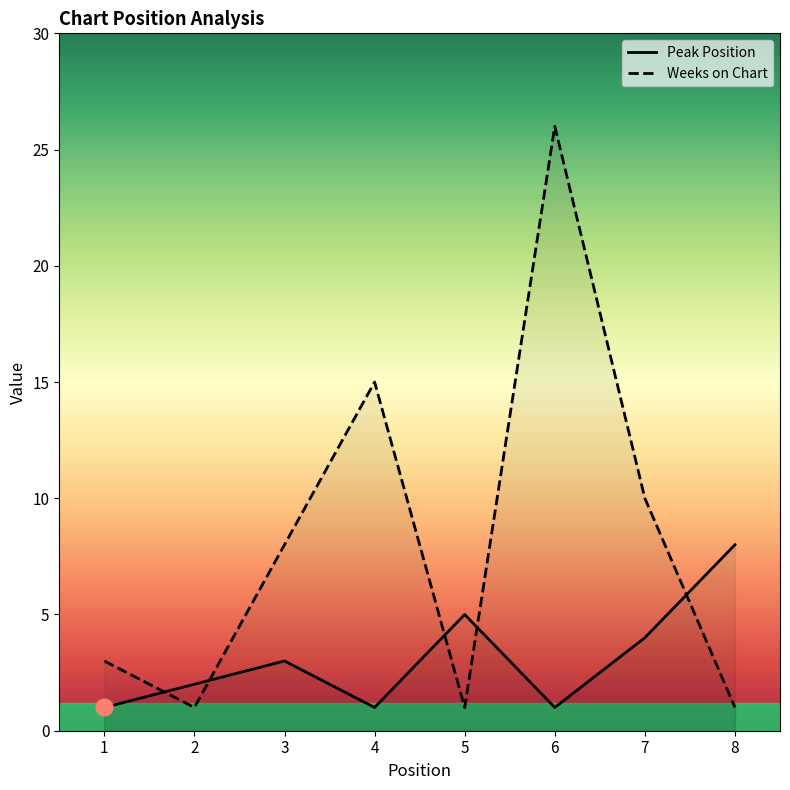

What are all the series names shown in the legend?

Peak Position, Weeks on Chart